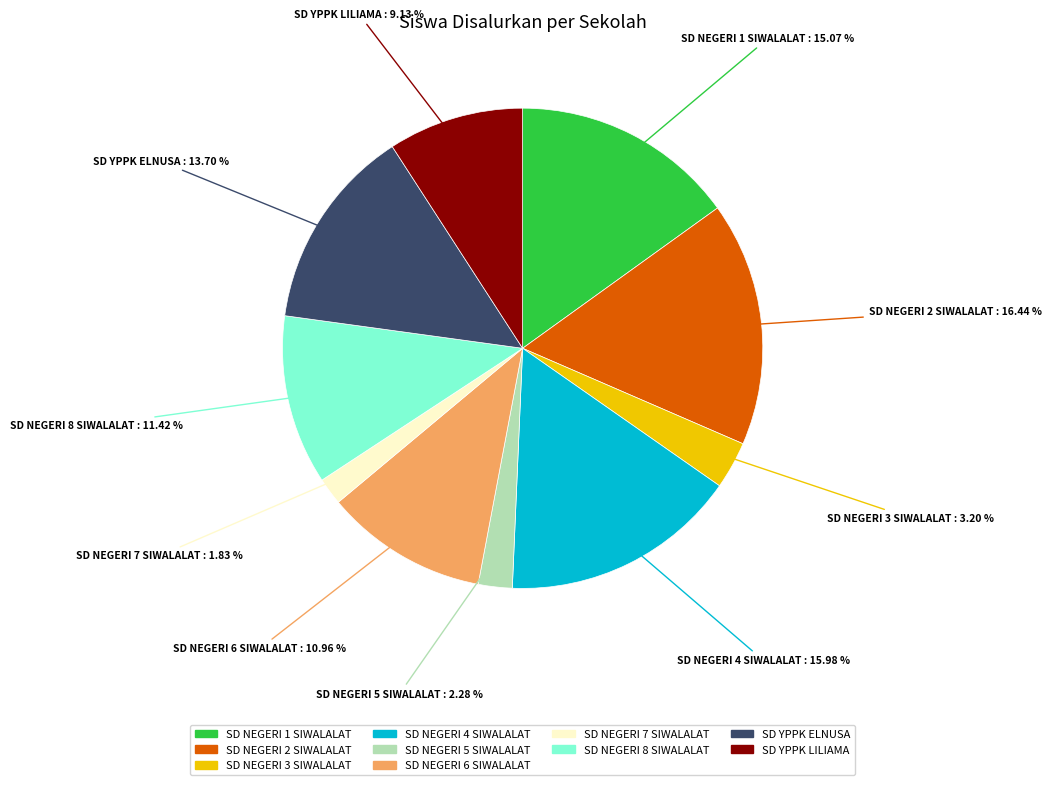

What is the ratio of the value at SD NEGERI 8 SIWALALAT to the value at SD NEGERI 6 SIWALALAT?

1.0